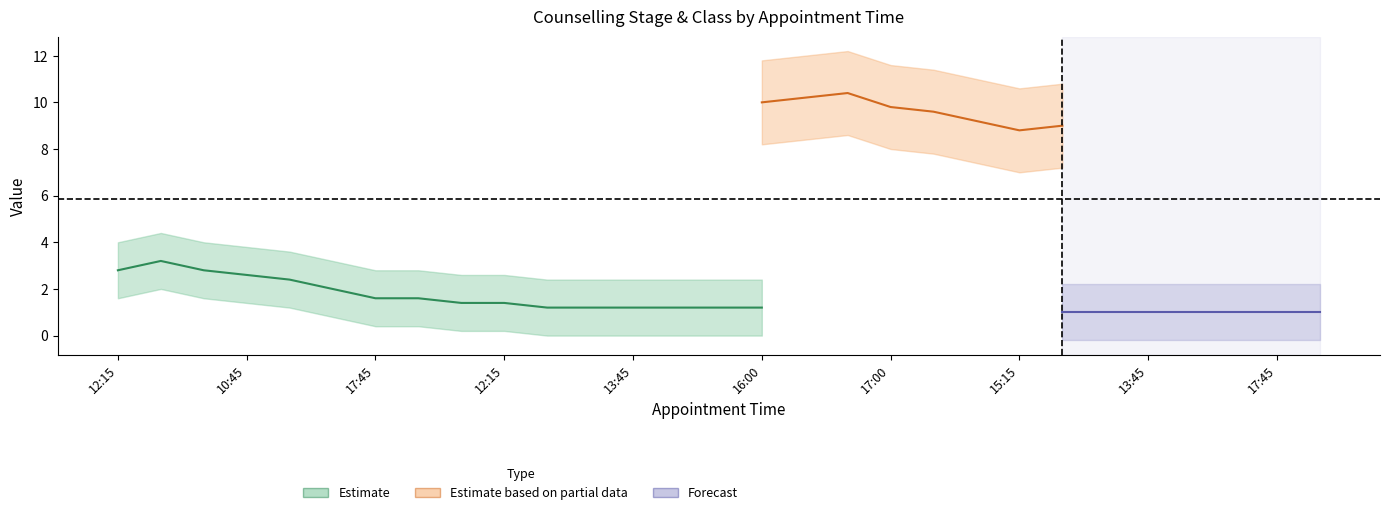

Between 11:30 and 18:30, which is larger?

11:30